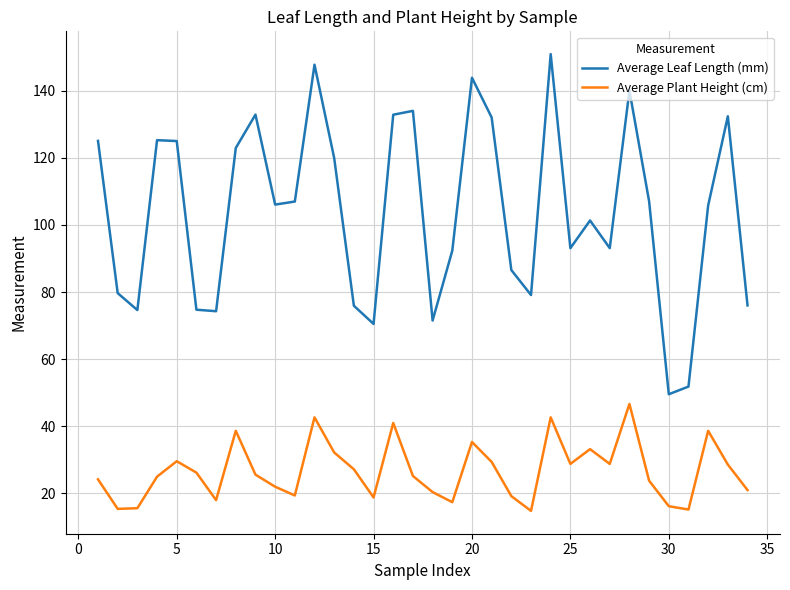

True or false: Average Plant Height (cm) and Average Leaf Length (mm) intersect in this chart.

False